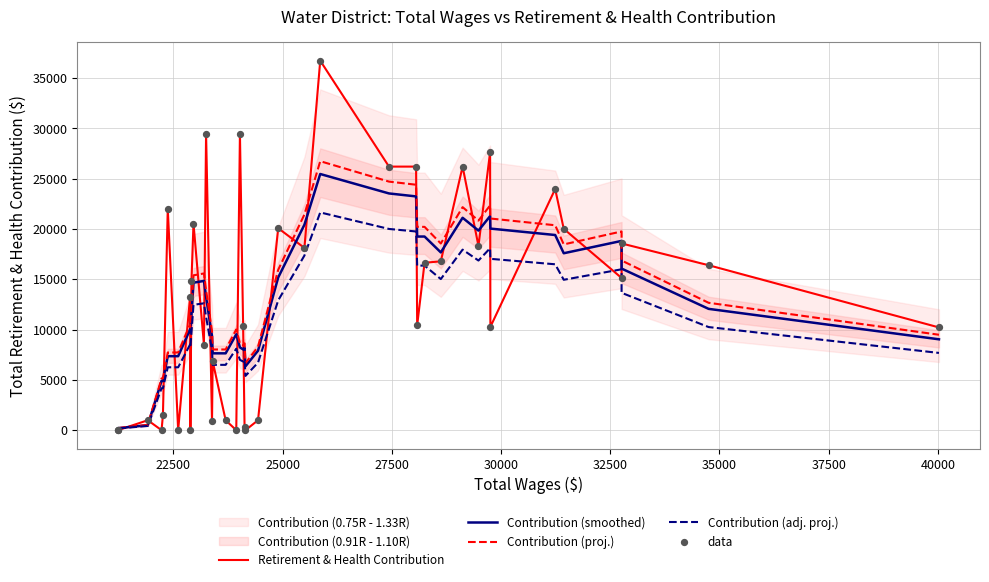

Which series has the largest total across all categories?

Contribution (proj.)